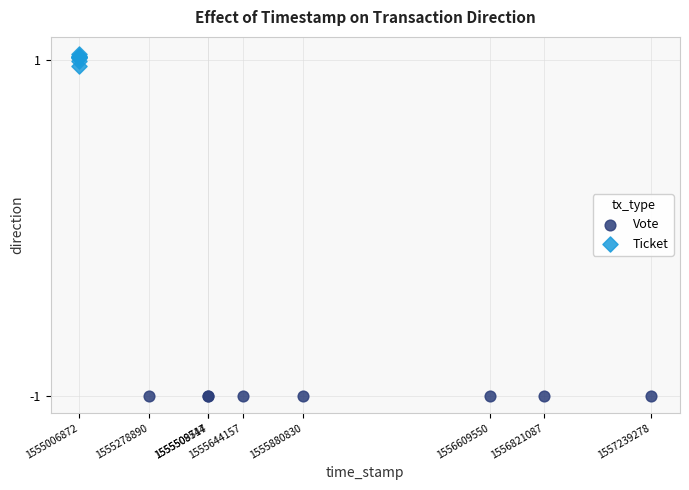

Which series contains the lowest Y value?

Vote